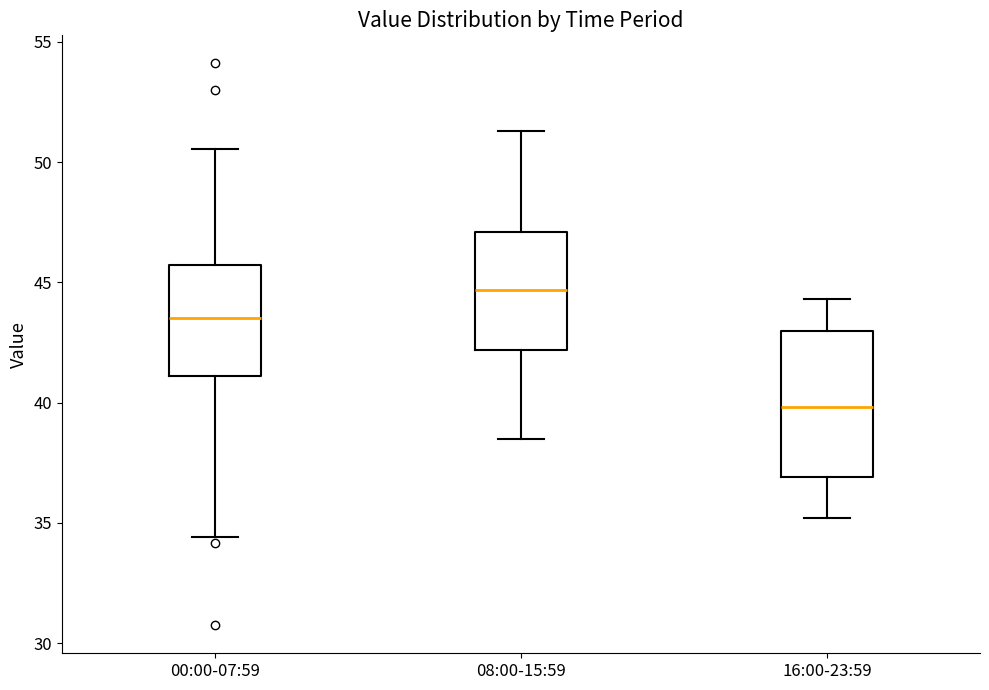

Reading left to right, read every box against the y-axis: the position of its median line, the range the box covers, and the ends of its whiskers. The values are not printed on the chart, so give them approximately, as read against the axis.

00:00-07:59: median 43.5, box 41.0 to 45.5, whiskers 34.5 to 50.5
08:00-15:59: median 44.5, box 42.0 to 47.0, whiskers 38.5 to 51.5
16:00-23:59: median 40.0, box 37.0 to 43.0, whiskers 35.0 to 44.5